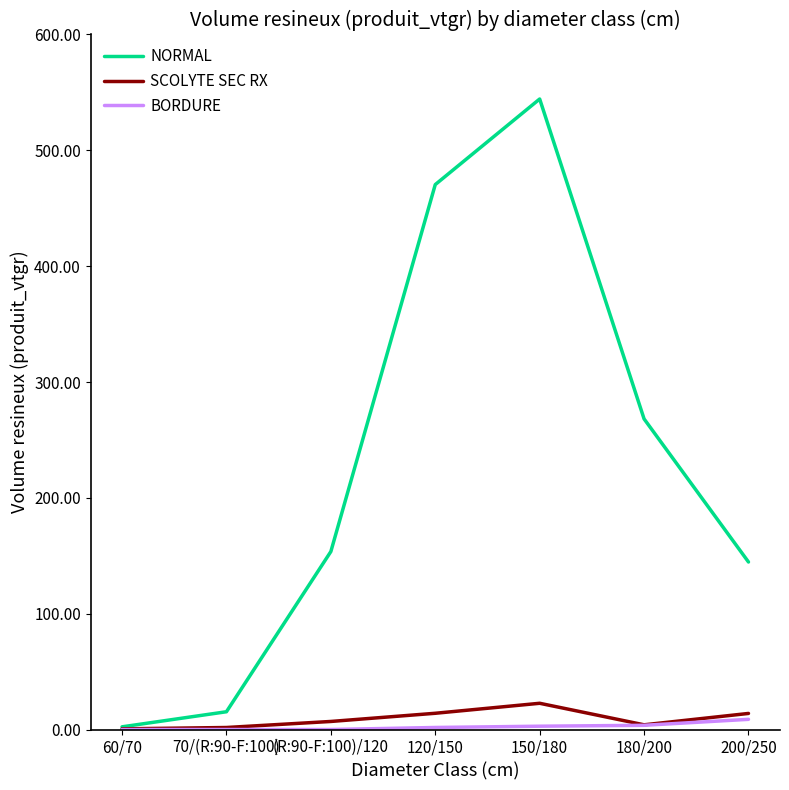

At which category is the sum across all series the highest?

150/180